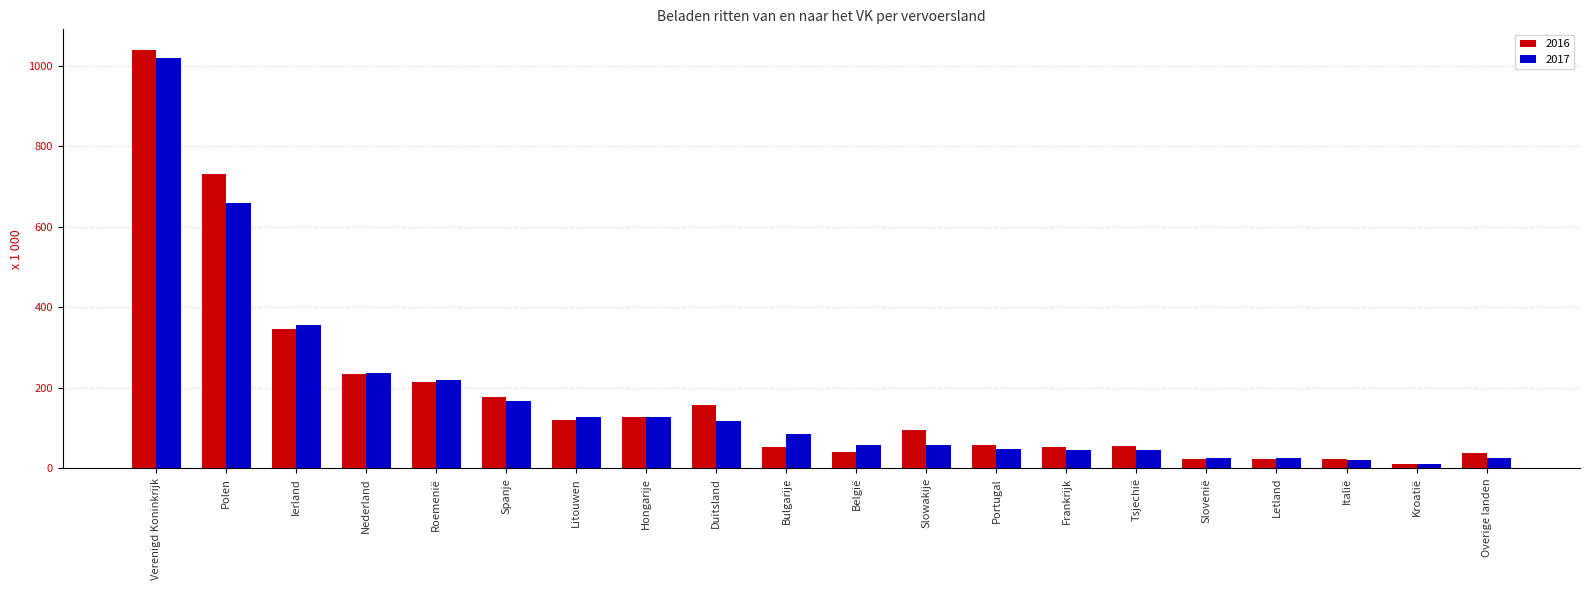

Where is 2016 nearest to the value 524?

Ierland